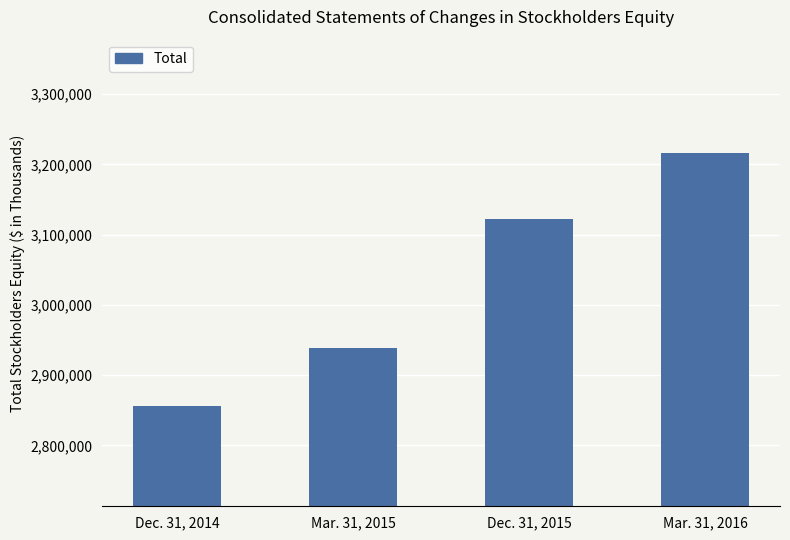

What is the label of the 2nd bar from the left?

Mar. 31, 2015